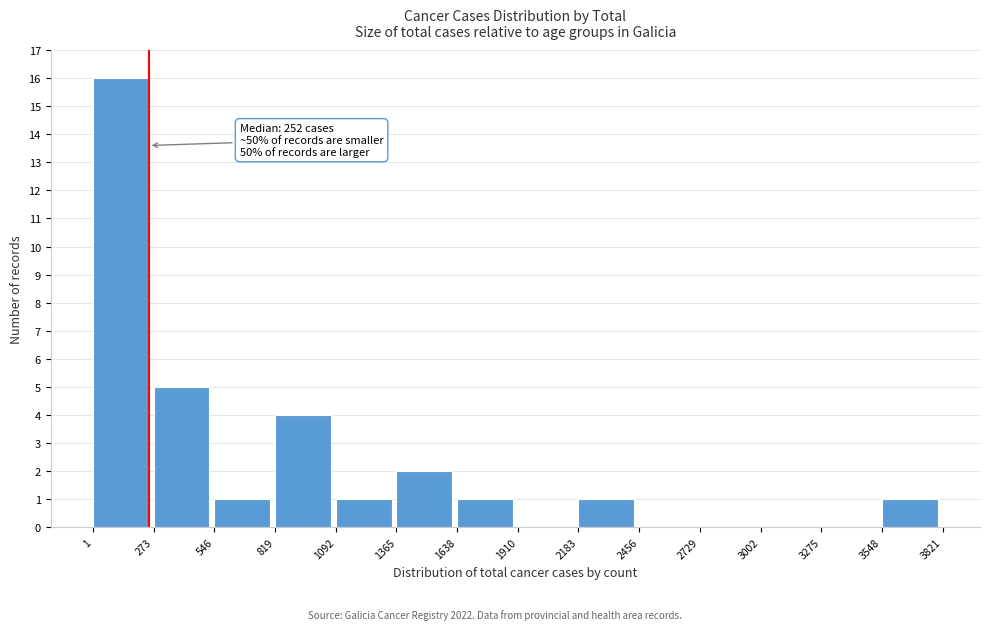

Which range on the x-axis has the tallest bar?

1 to 273